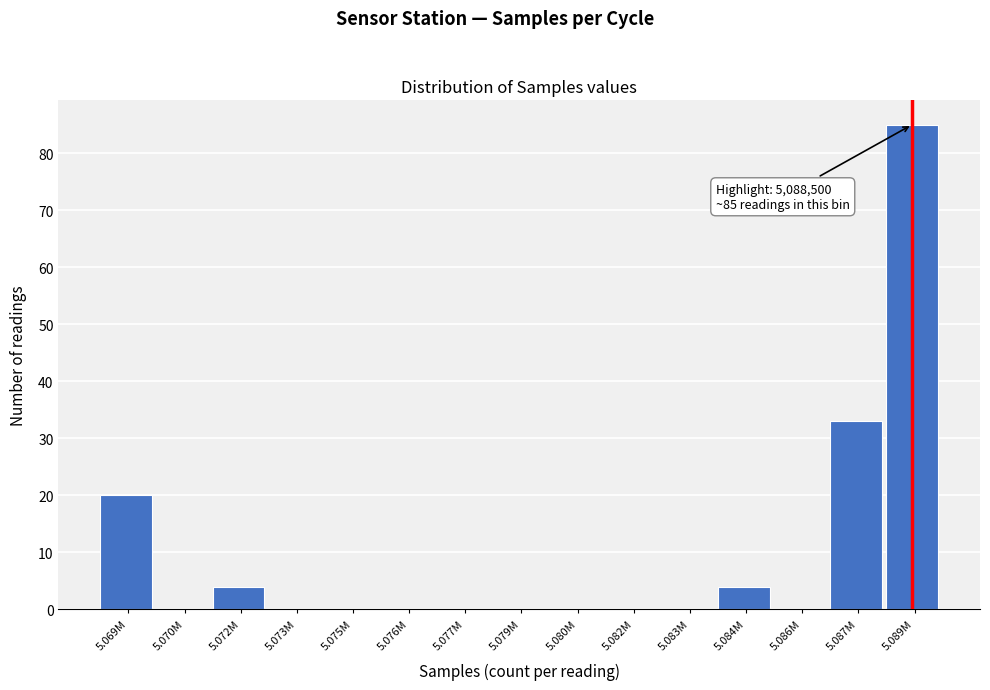

Reading left to right, what are all the values shown in this chart?

5.069M=20	5.070M=0	5.072M=4	5.073M=0	5.075M=0	5.076M=0	5.077M=0	5.079M=0	5.080M=0	5.082M=0	5.083M=0	5.084M=4	5.086M=0	5.087M=33	5.089M=85